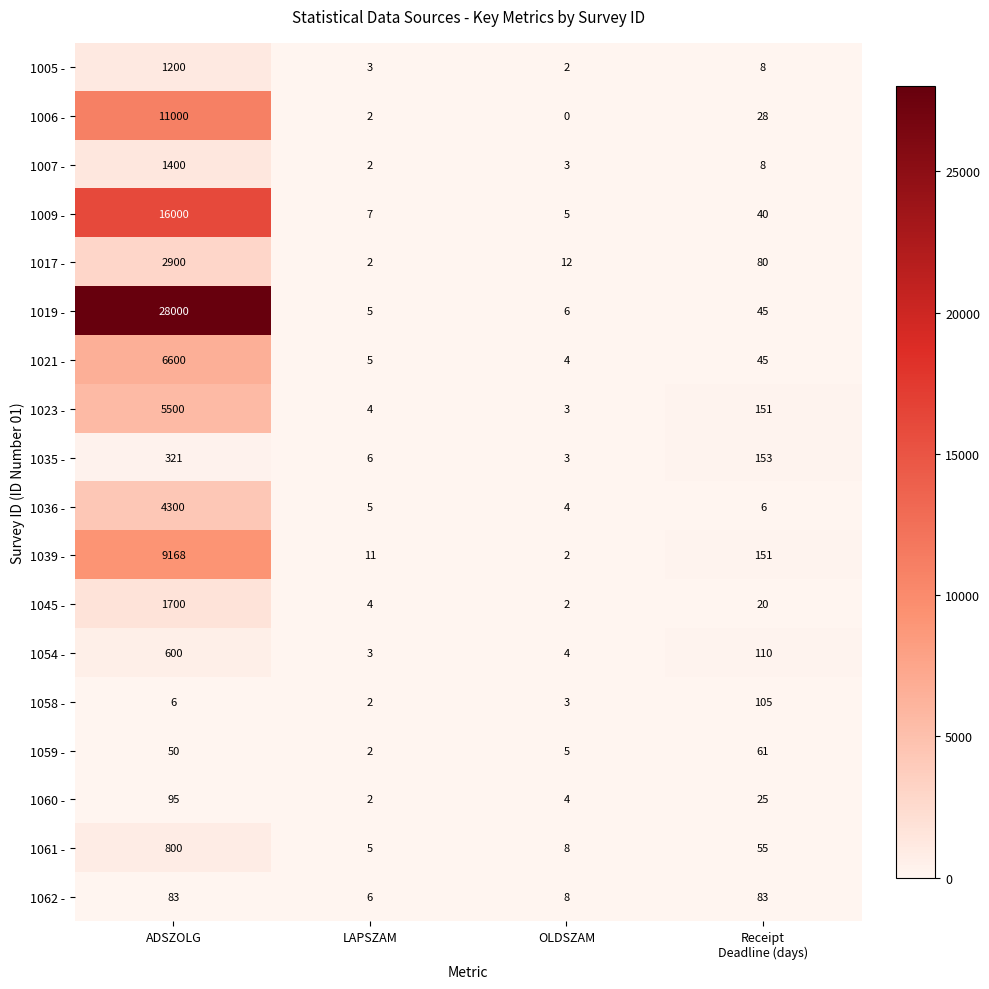

Which category has the highest value across all series?

ADSZOLG